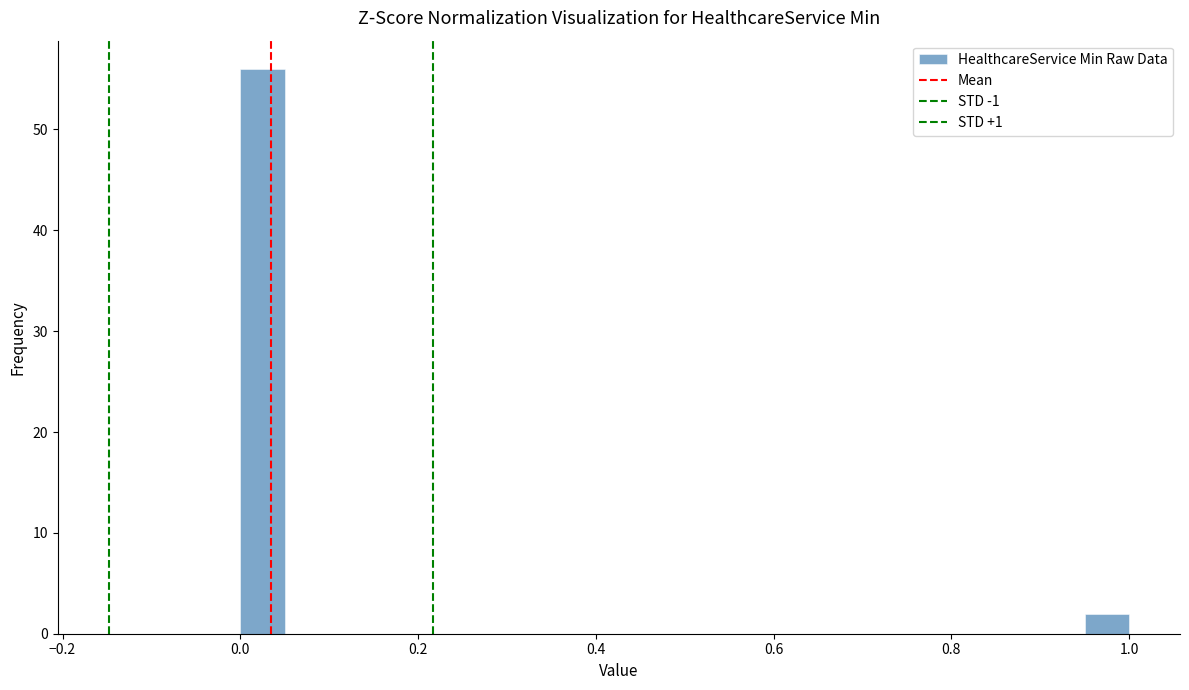

Read against the x-axis, roughly where is the centre of the tallest bar?

0.02